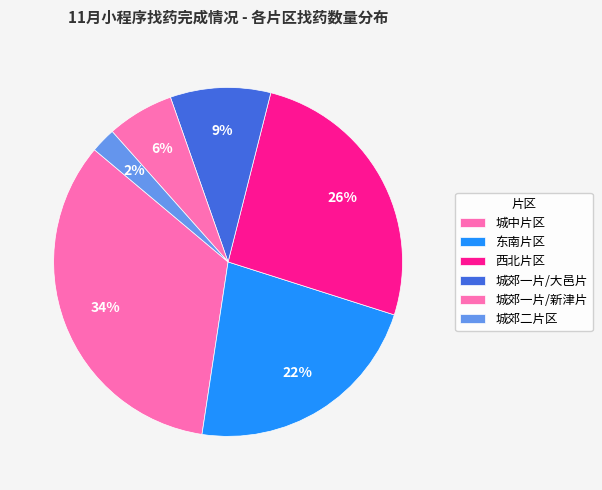

Count the number of slices in the pie.

6